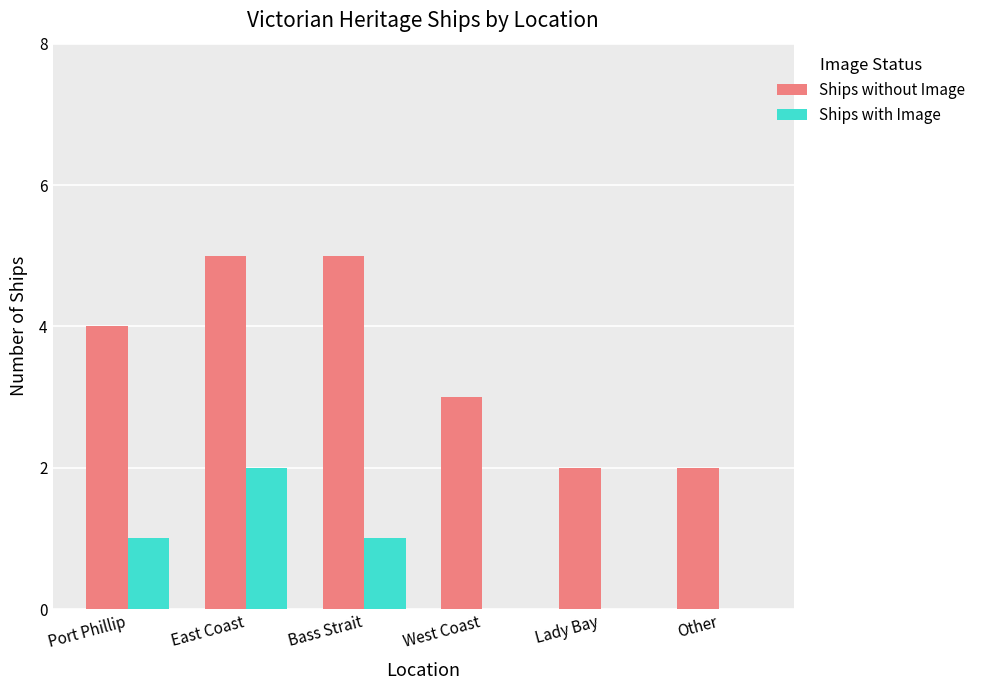

Is the value of Ships without Image at Bass Strait greater than the value of Ships with Image at Lady Bay?

Yes